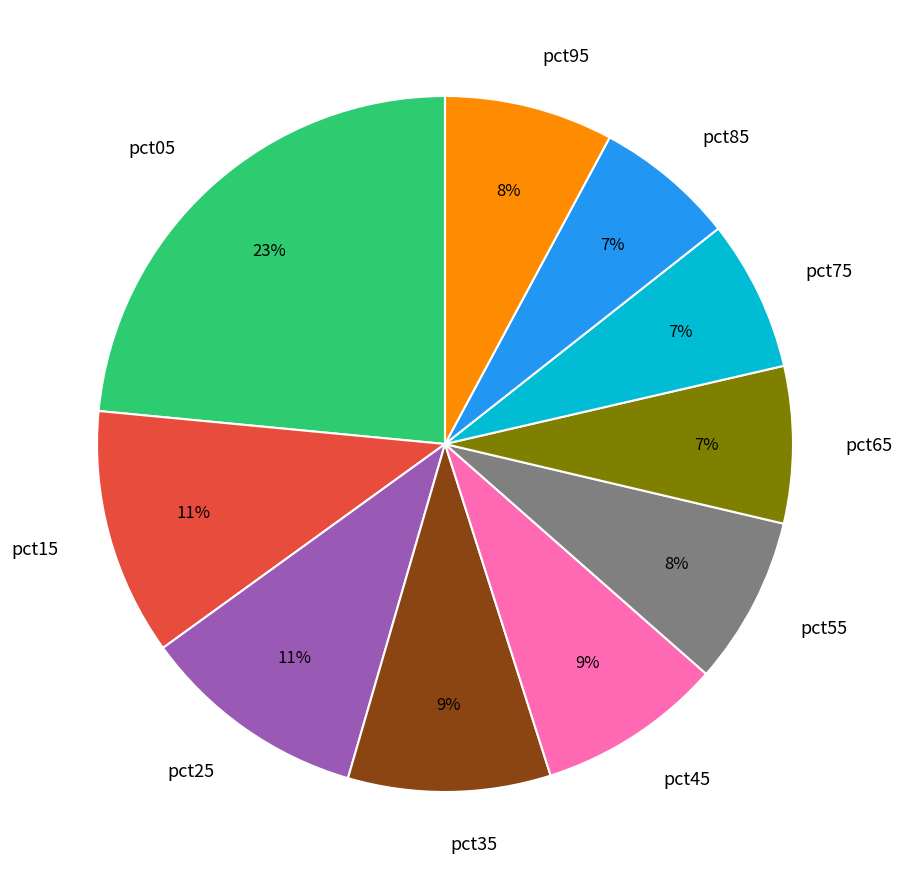

Combined, do pct85 and pct05 account for over 50%?

No